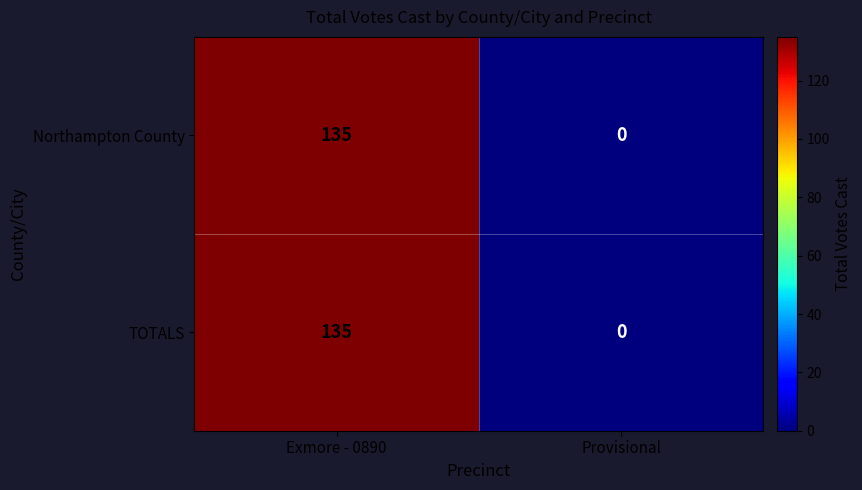

The value of TOTALS at Provisional is 83. True or false?

False